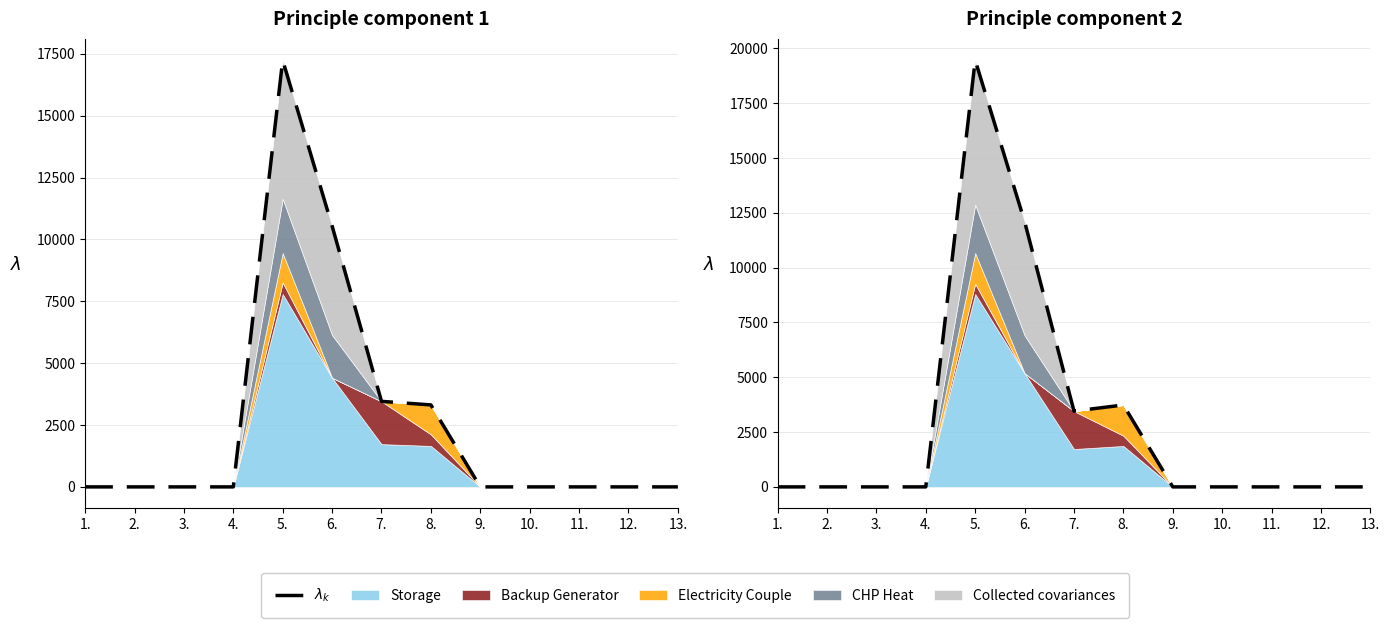

What is the average value?

2981